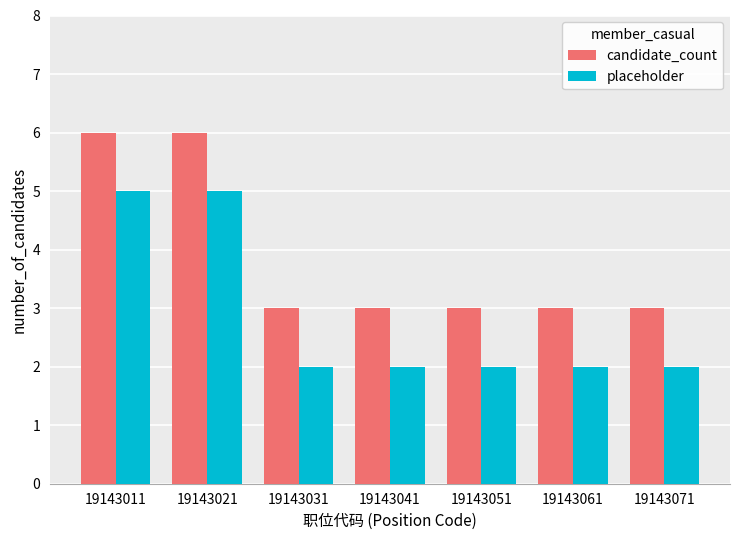

What is the difference between the maximum and minimum values in the candidate_count series?

3